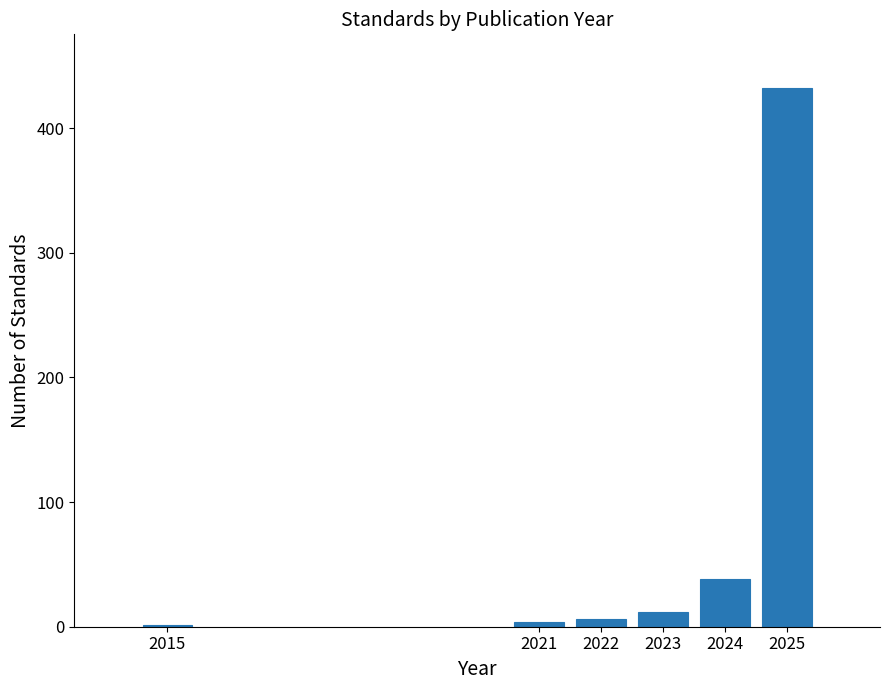

Reading left to right, what are all the values shown in this chart?

2015=1	2021=4	2022=6	2023=12	2024=38	2025=432